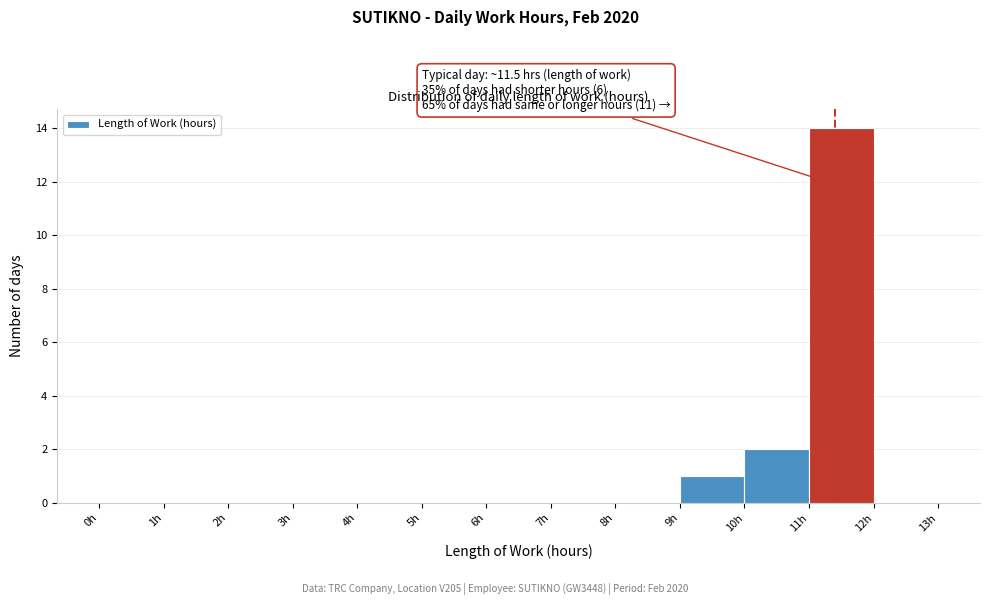

Over which range of the x-axis is the bar tallest?

11 to 12